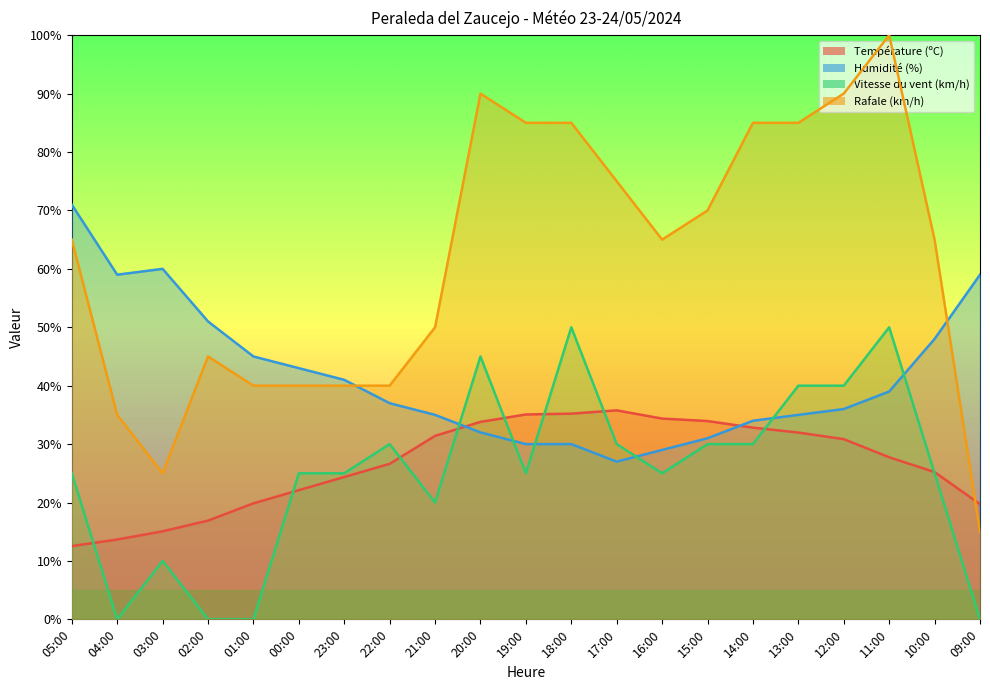

Reading left to right, extract all data points from this chart.

Température (ºC): 05:00=12.5	04:00=13.7	03:00=15.1	02:00=16.9	01:00=19.9	00:00=22.1	23:00=24.4	22:00=26.6	21:00=31.4	20:00=33.8	19:00=35.1	18:00=35.2	17:00=35.8	16:00=34.4	15:00=33.9	14:00=32.8	13:00=32.0	12:00=30.8	11:00=27.7	10:00=25.2	09:00=19.7
Humidité (%): 05:00=71.0	04:00=59.0	03:00=60.0	02:00=51.0	01:00=45.0	00:00=43.0	23:00=41.0	22:00=37.0	21:00=35.0	20:00=32.0	19:00=30.0	18:00=30.0	17:00=27.0	16:00=29.0	15:00=31.0	14:00=34.0	13:00=35.0	12:00=36.0	11:00=39.0	10:00=48.0	09:00=59.0
Vitesse du vent (km/h): 05:00=25.0	04:00=0.0	03:00=10.0	02:00=0.0	01:00=0.0	00:00=25.0	23:00=25.0	22:00=30.0	21:00=20.0	20:00=45.0	19:00=25.0	18:00=50.0	17:00=30.0	16:00=25.0	15:00=30.0	14:00=30.0	13:00=40.0	12:00=40.0	11:00=50.0	10:00=25.0	09:00=0.0
Rafale (km/h): 05:00=65.0	04:00=35.0	03:00=25.0	02:00=45.0	01:00=40.0	00:00=40.0	23:00=40.0	22:00=40.0	21:00=50.0	20:00=90.0	19:00=85.0	18:00=85.0	17:00=75.0	16:00=65.0	15:00=70.0	14:00=85.0	13:00=85.0	12:00=90.0	11:00=100.0	10:00=65.0	09:00=15.0